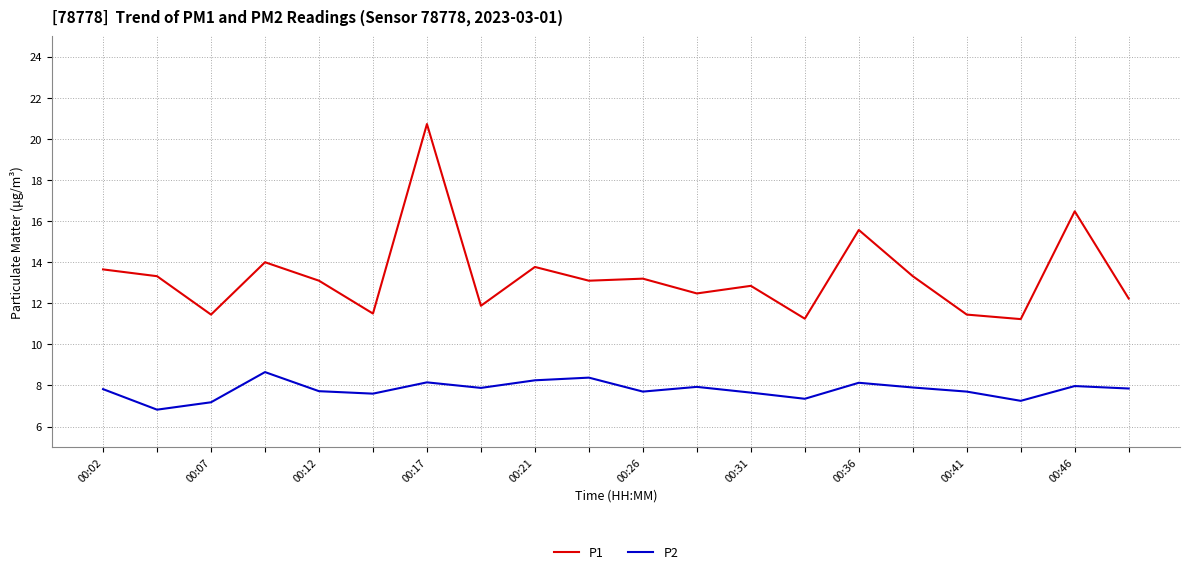

True or false: P2 and P1 intersect in this chart.

False